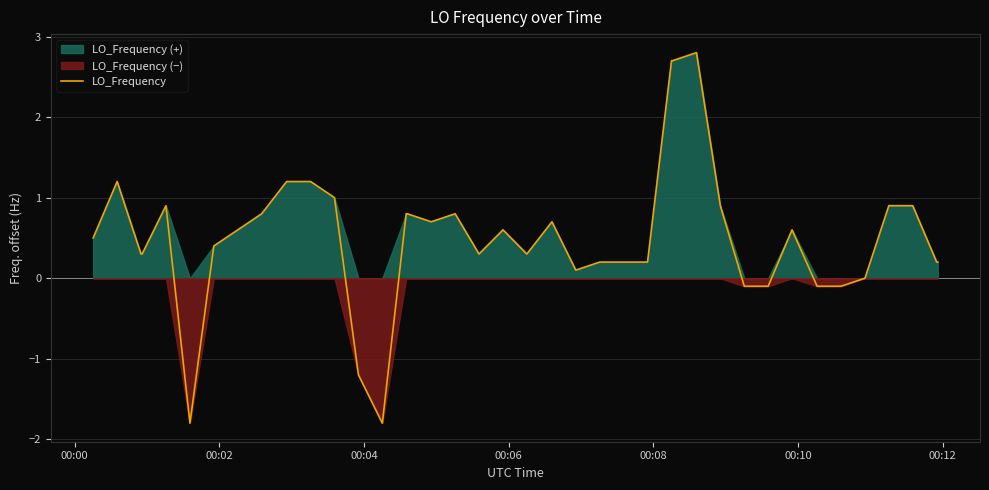

What is the minimum value for LO_Frequency?

-1.8